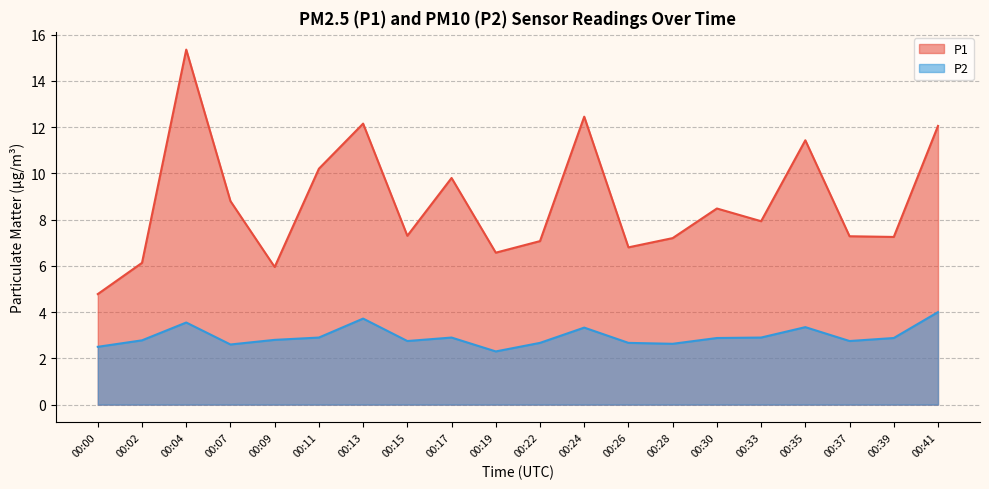

At which category is the sum across all series the highest?

00:04